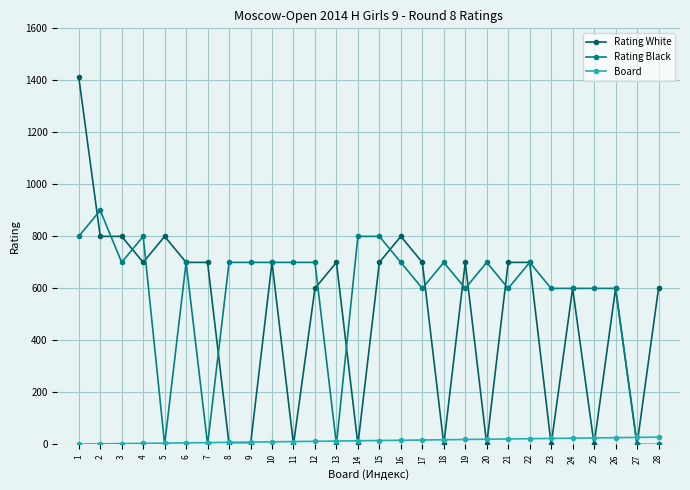

At which category does Rating Black reach its first local peak?

2